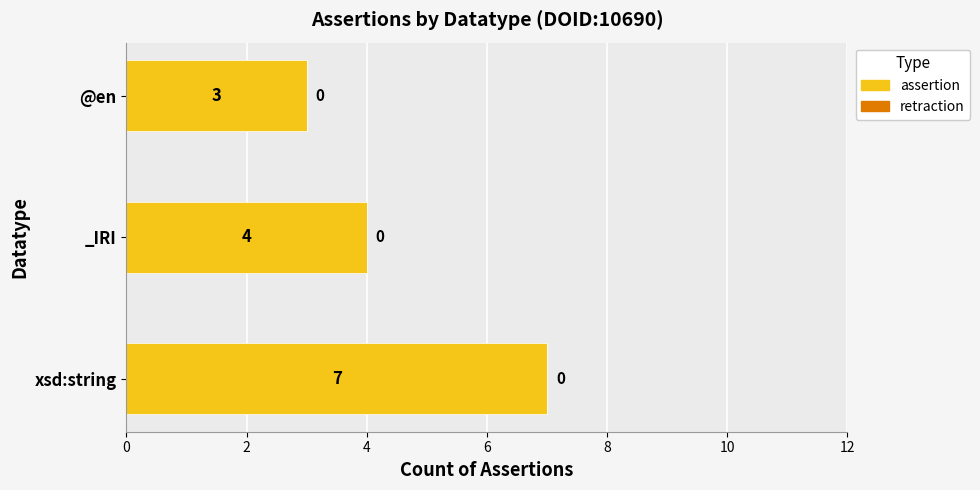

List the labels in order of value, smallest first.

@en, _IRI, xsd:string